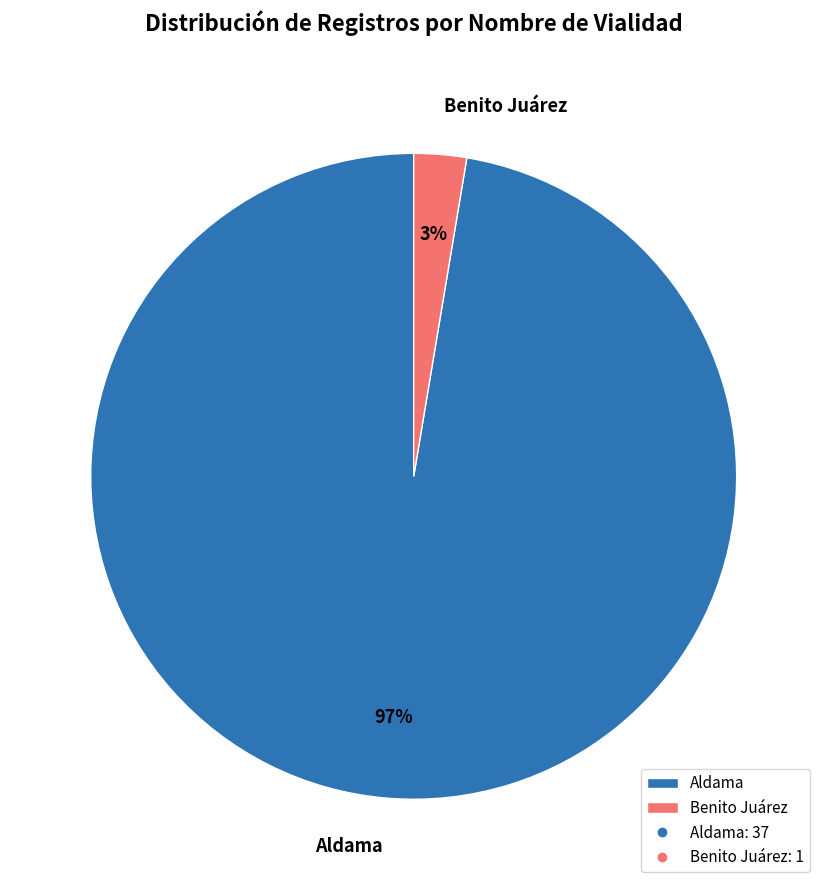

What percentage is the Benito Juárez slice, to the nearest percent?

3%